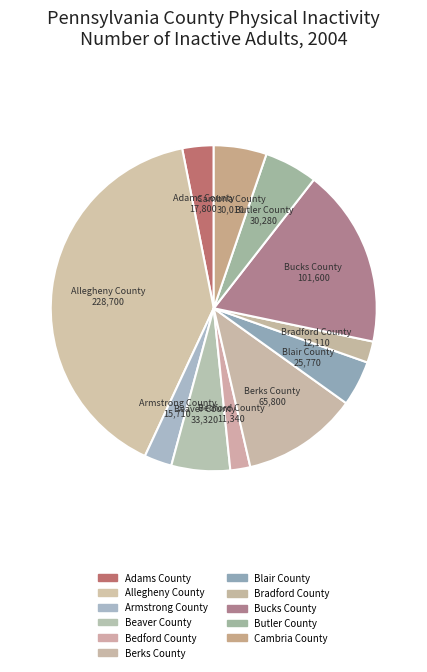

True or false: Cambria County accounts for 5% of the total.

True